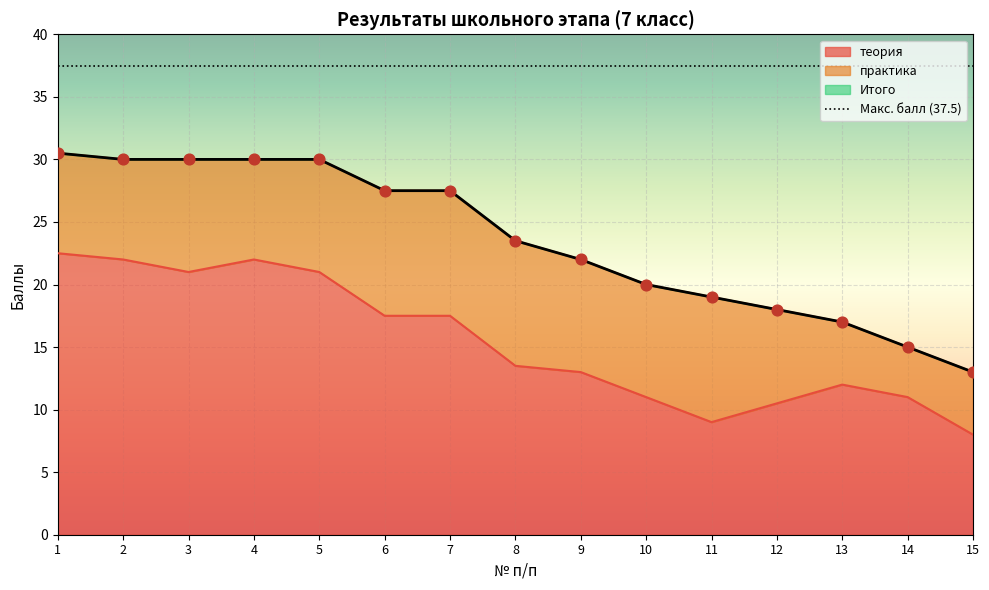

Which series contains the highest Y value?

Итого